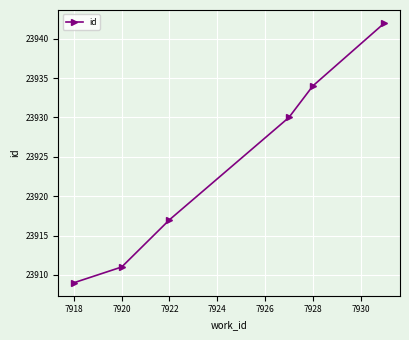

What is the sum of all values?

143543